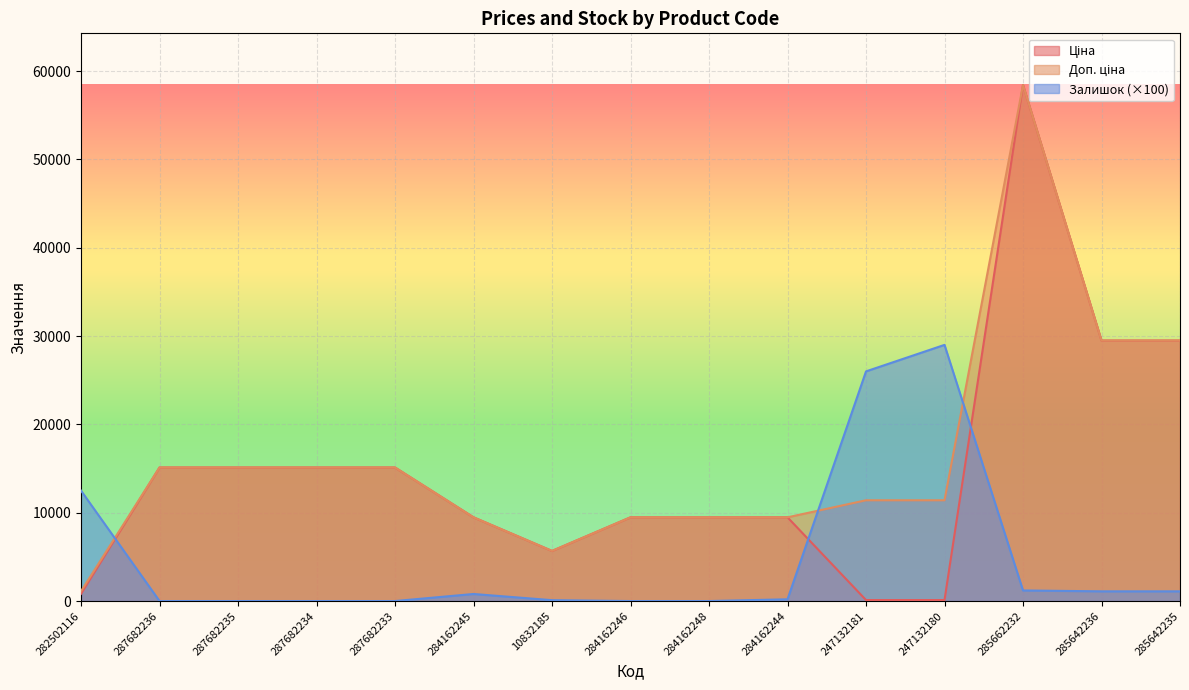

Where does the Залишок series first go above 200?

282502116